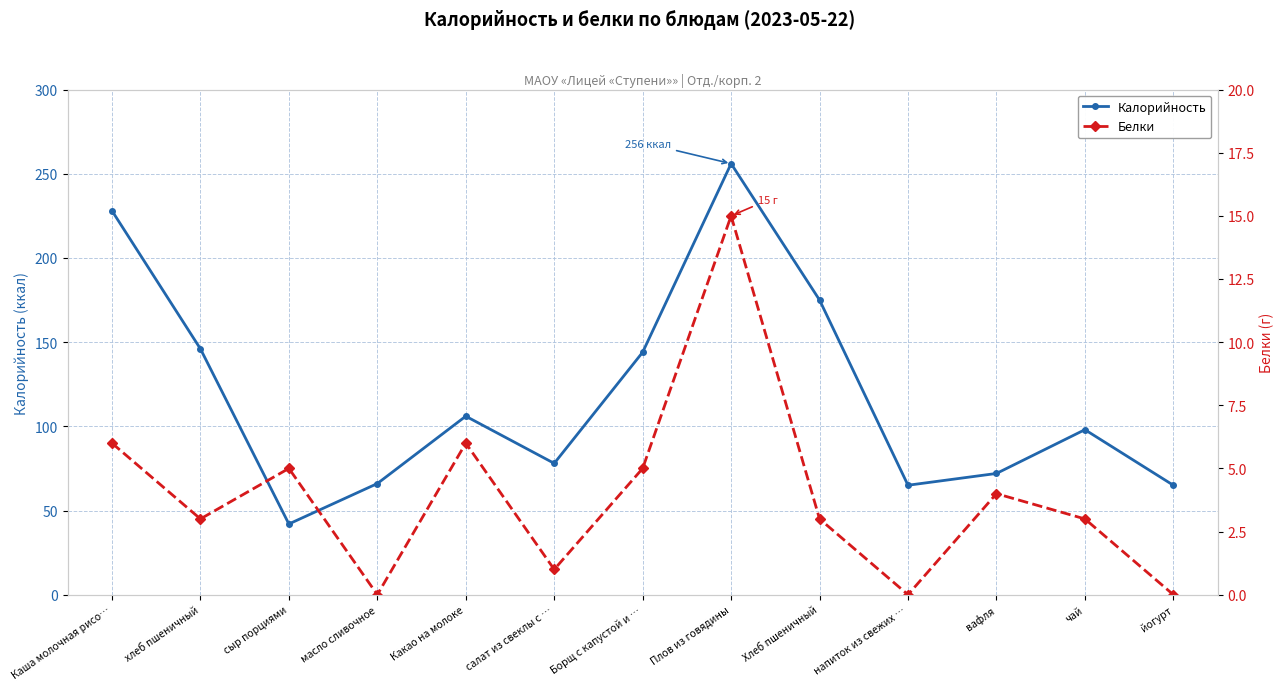

Rank the series by their maximum value, from highest to lowest.

Калорийность, Белки